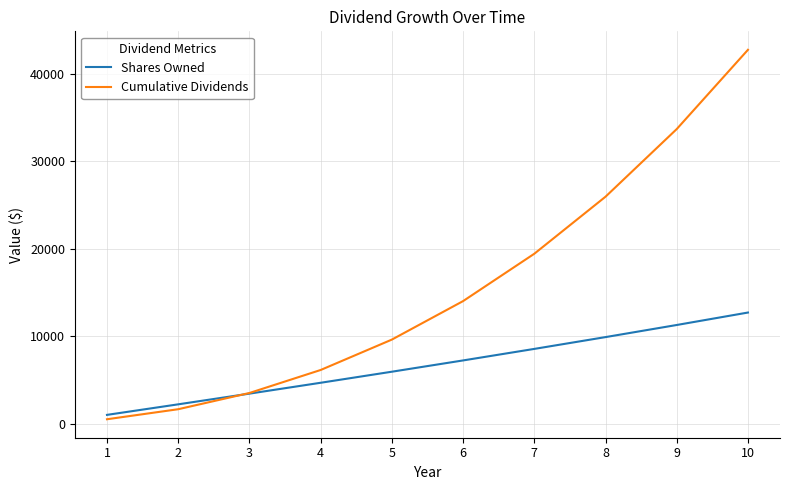

Reading right to left, what are all the values shown in this chart?

Shares Owned: 12703.8	11280.1	9895.1	8545.1	7226.7	5936.7	4671.9	3429.4	2206.3	1000.0
Cumulative Dividends: 42752.5	33688.2	25951.6	19427.8	14012.3	9609.7	6133.2	3503.3	1647.6	500.0